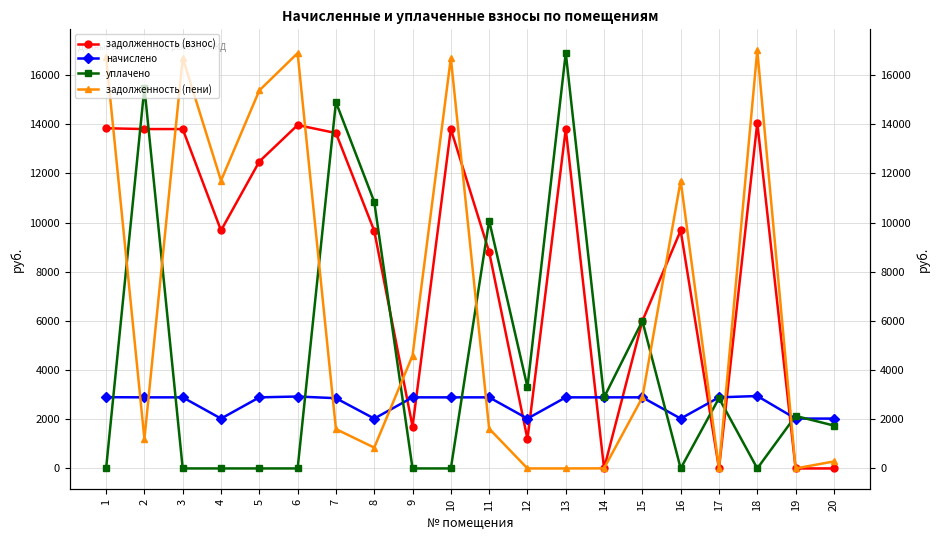

Where is начислено nearest to the value 2486?

7